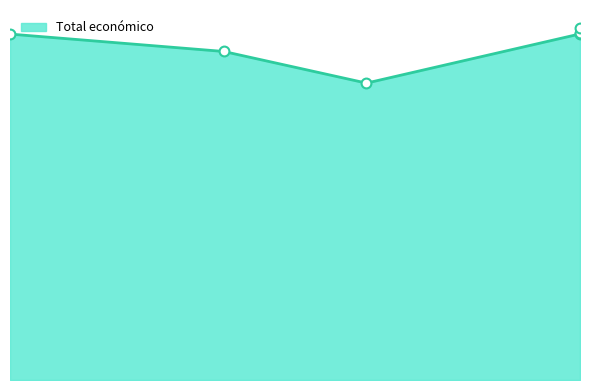

Which has a higher value, 2024 or 2024?

2024